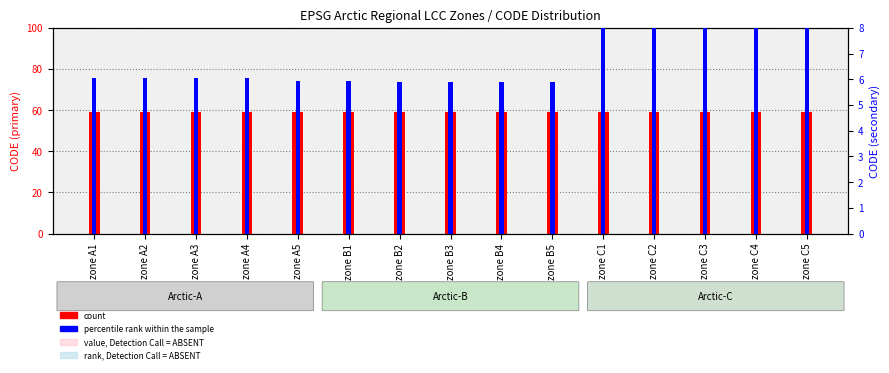

What is the average value of the rank, Detection Call = ABSENT series?

2.4